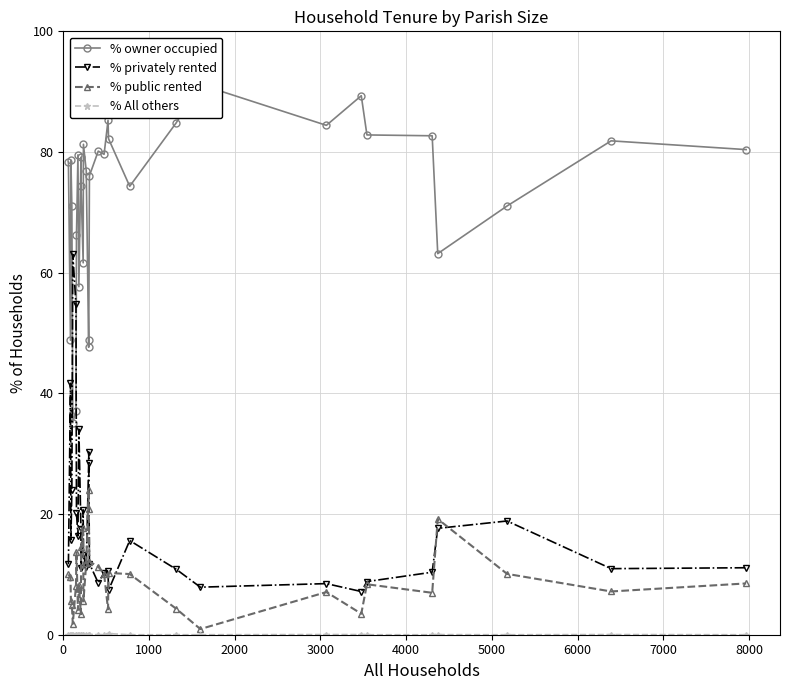

True or false: % privately rented has more than 1 points higher than both neighbors.

True